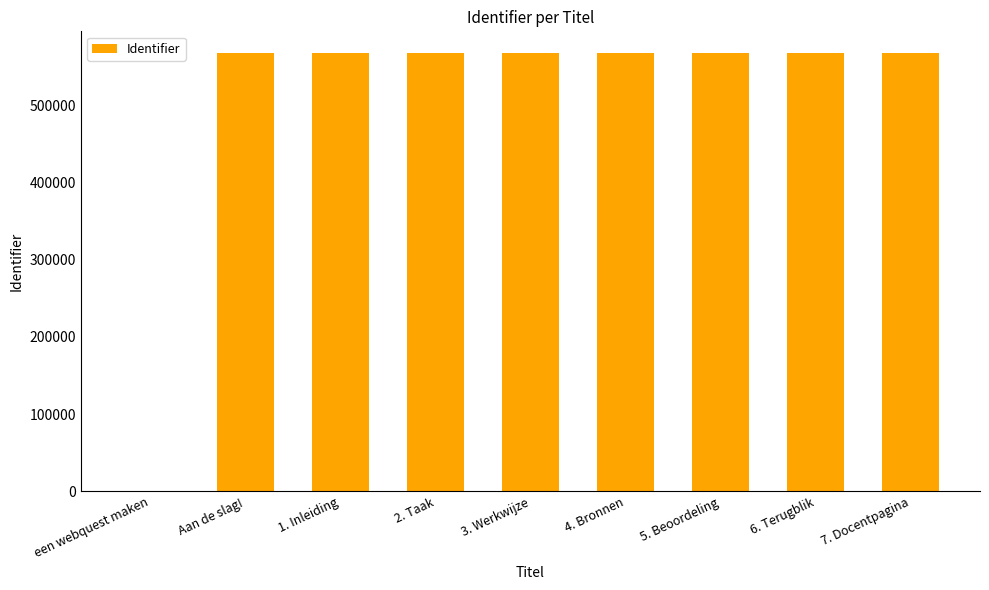

What is the sum of the values at 3. Werkwijze and 4. Bronnen?

1134020